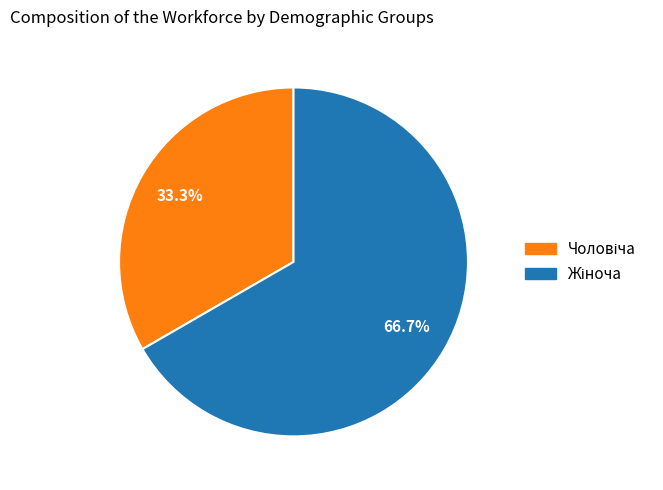

Is there any slice that represents more than half of the pie?

Yes